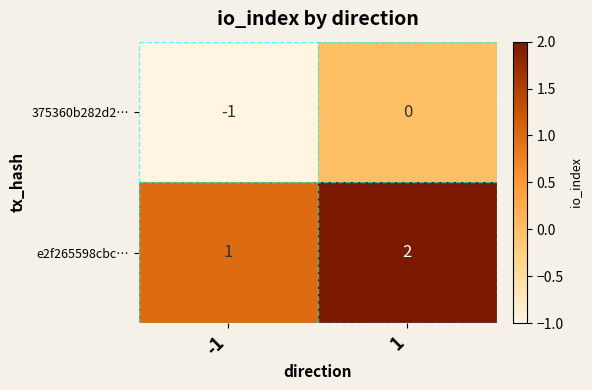

At 1, list the series in order from largest to smallest.

e2f265598cbc…, 375360b282d2…